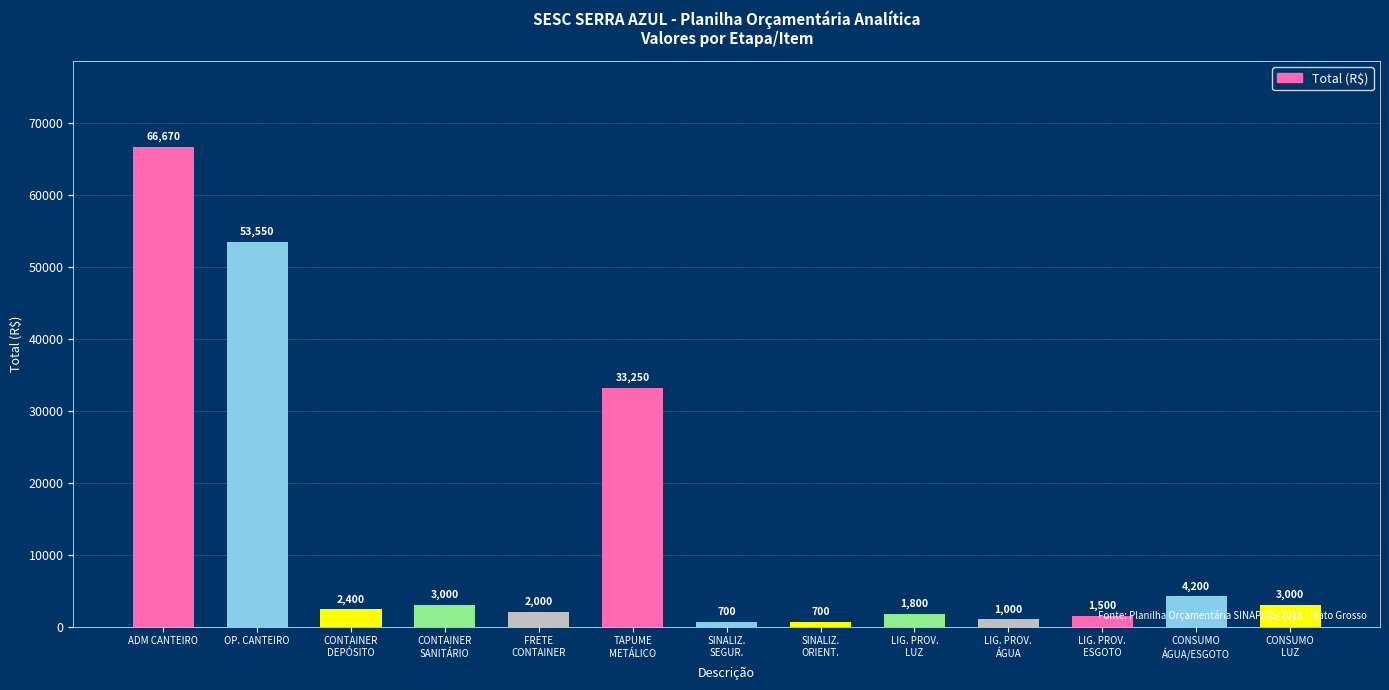

What is the minimum value shown in the chart?

700.0